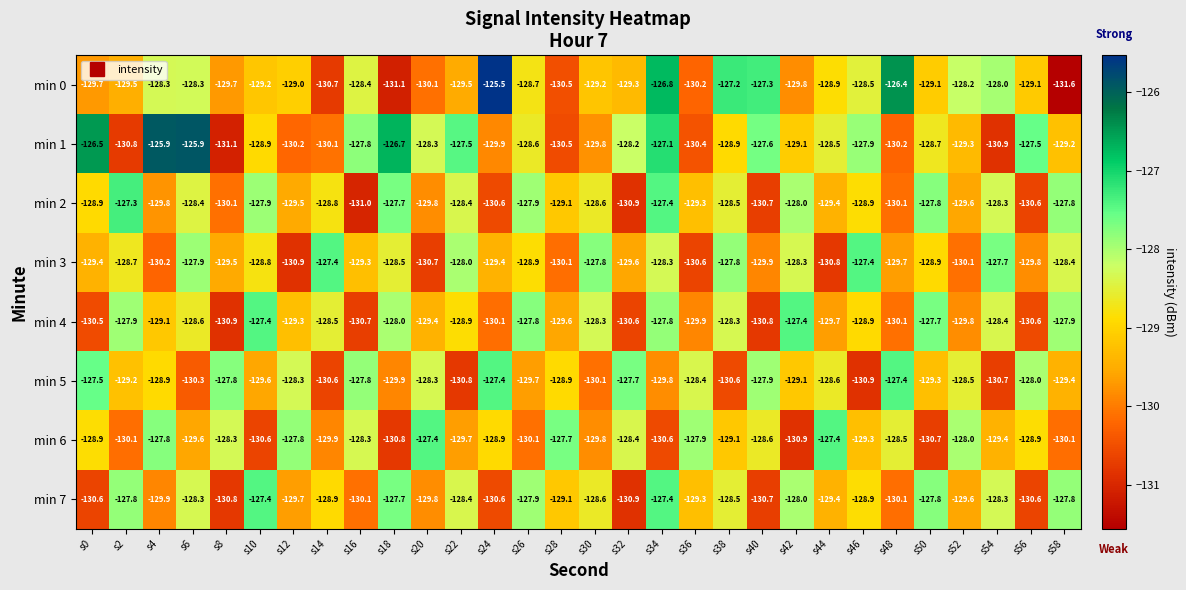

Rank the series at s4 from lowest to highest value.

min 3, min 7, min 2, min 4, min 5, min 0, min 6, min 1